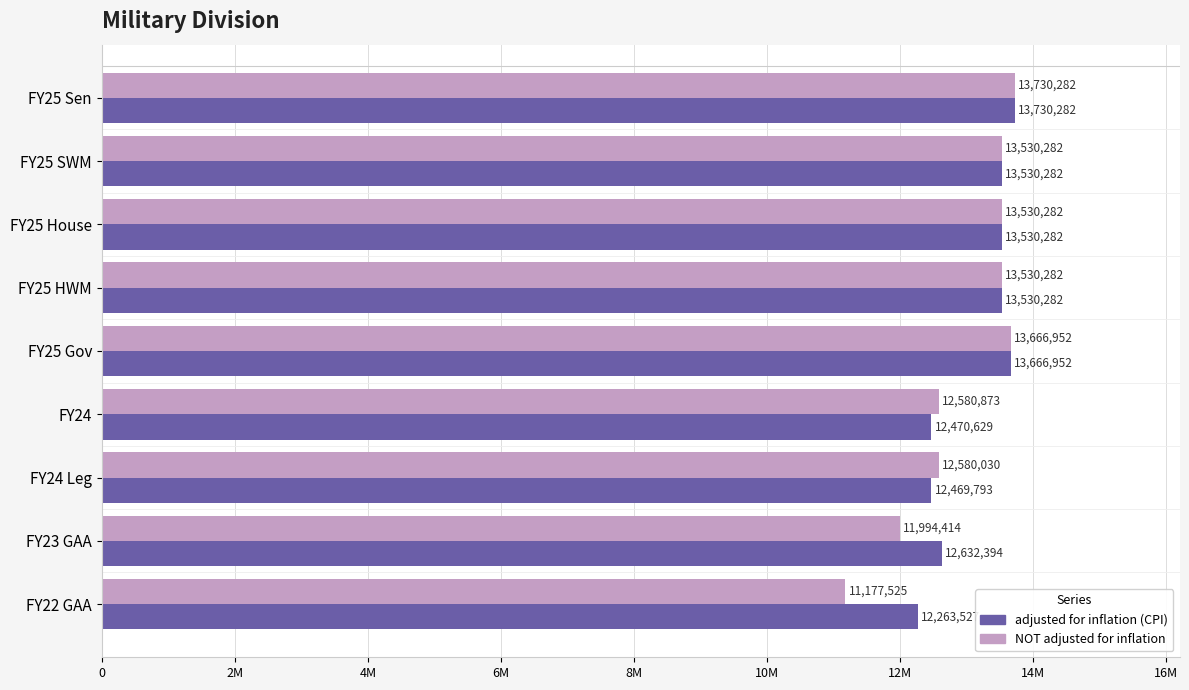

What is the minimum value for adjusted for inflation (CPI)?

12263527